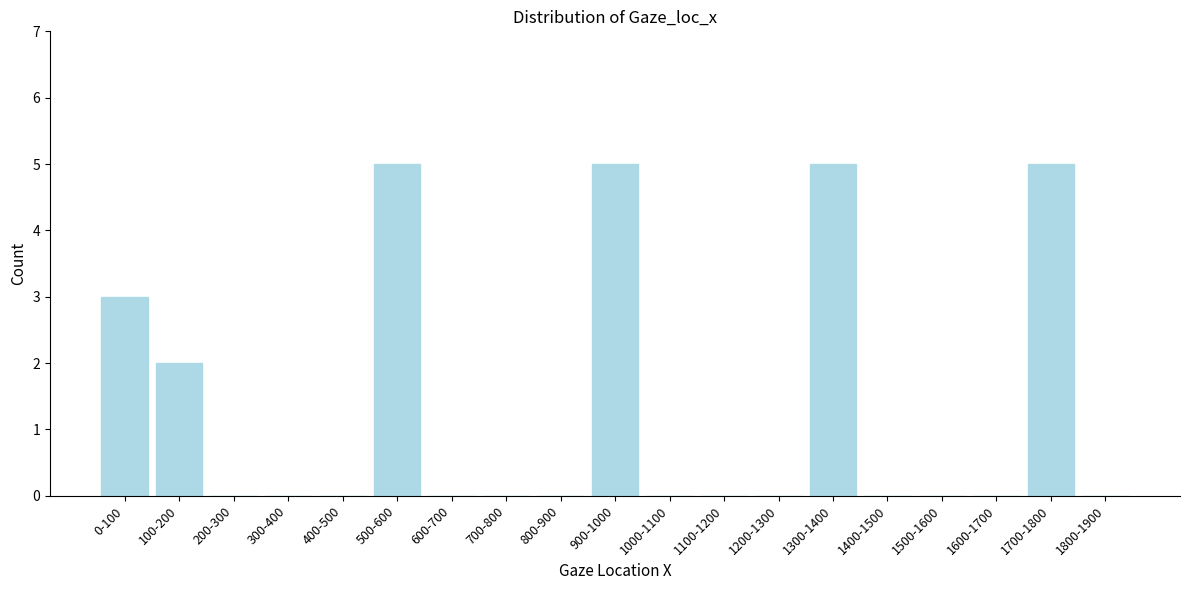

Reading right to left, extract all data points from this chart.

1800-1900=0	1700-1800=5	1600-1700=0	1500-1600=0	1400-1500=0	1300-1400=5	1200-1300=0	1100-1200=0	1000-1100=0	900-1000=5	800-900=0	700-800=0	600-700=0	500-600=5	400-500=0	300-400=0	200-300=0	100-200=2	0-100=3